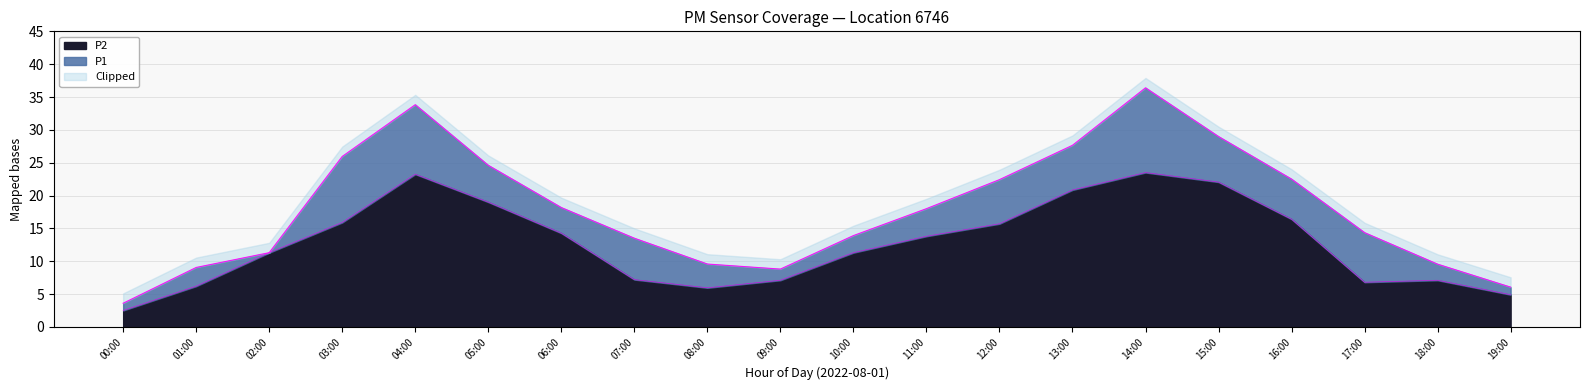

Which series has the largest range (max minus min)?

P1